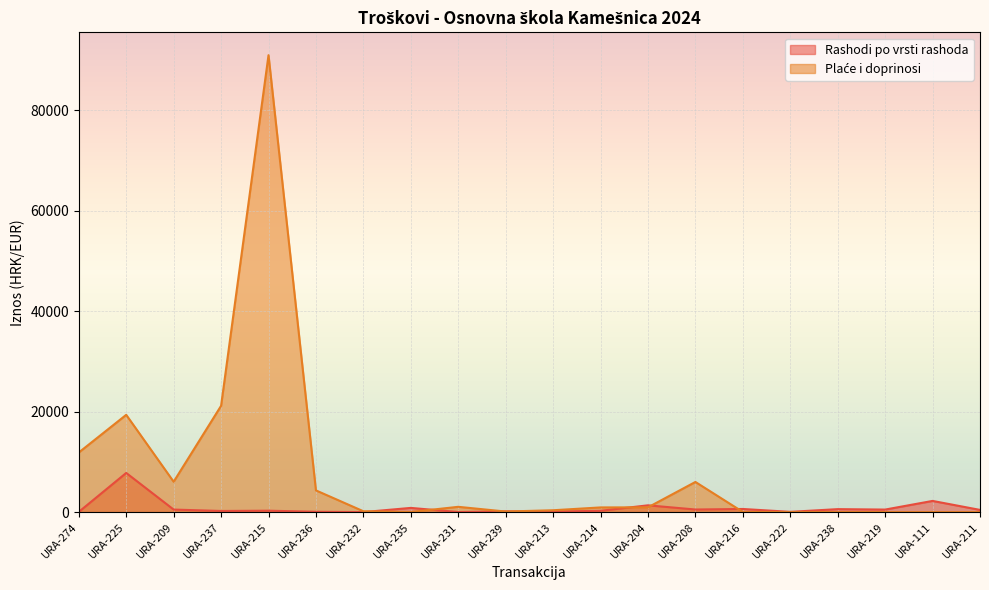

Reading left to right, extract all data points from this chart.

Rashodi po vrsti rashoda: URA-274=40.0	URA-225=7796.2	URA-209=503.8	URA-237=225.0	URA-215=279.0	URA-236=65.8	URA-232=1.7	URA-235=835.5	URA-231=12.9	URA-239=149.3	URA-213=109.9	URA-214=258.4	URA-204=1350.0	URA-208=514.2	URA-216=620.0	URA-222=49.8	URA-238=589.0	URA-219=502.1	URA-111=2225.0	URA-211=437.5
Plaće i doprinosi: URA-274=11865.0	URA-225=19365.7	URA-209=6044.4	URA-237=21160.0	URA-215=90967.4	URA-236=4320.2	URA-232=168.0	URA-235=25.2	URA-231=1050.0	URA-239=110.0	URA-213=368.1	URA-214=930.0	URA-204=945.0	URA-208=6000.0	URA-216=32.0	URA-222=0.0	URA-238=0.0	URA-219=0.0	URA-111=0.0	URA-211=0.0